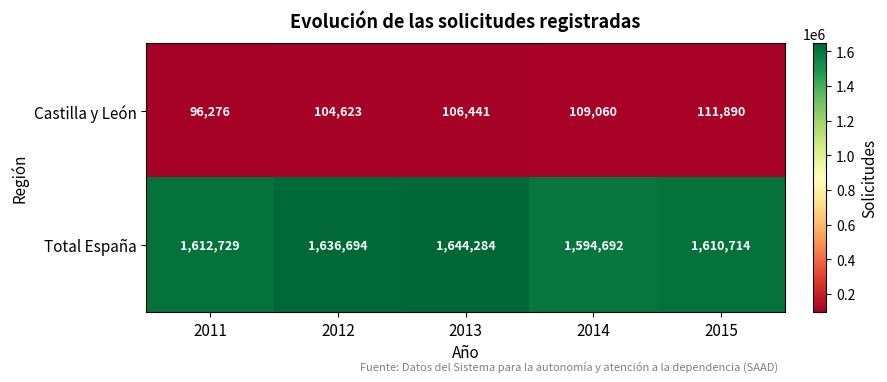

Reading left to right, transcribe all the data shown in this chart.

Castilla y León: 96276	104623	106441	109060	111890
Total España: 1612729	1636694	1644284	1594692	1610714